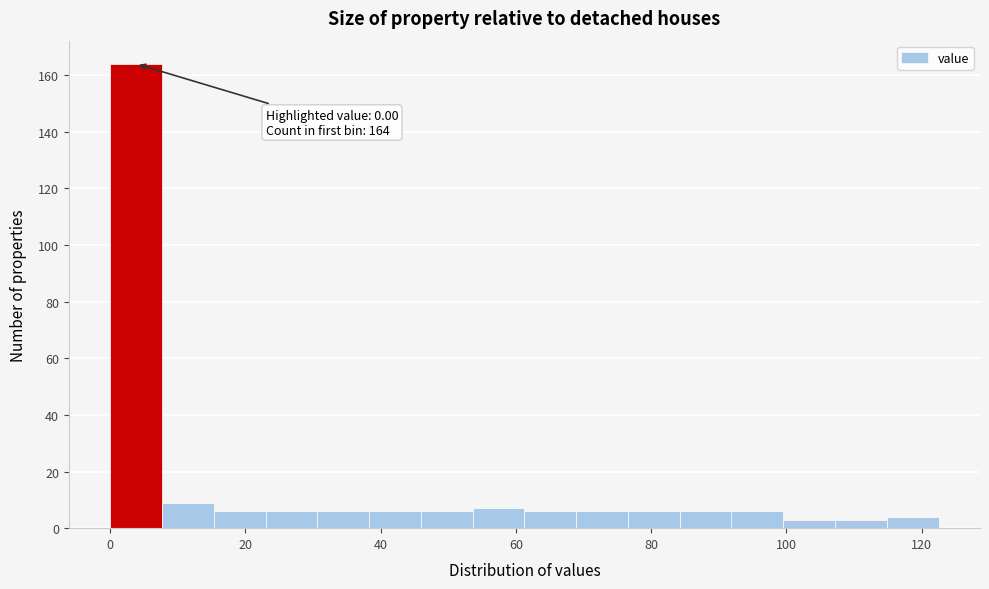

Around what value on the x-axis is the tallest bar? Give the approximate position of its centre, as read against the axis.

4